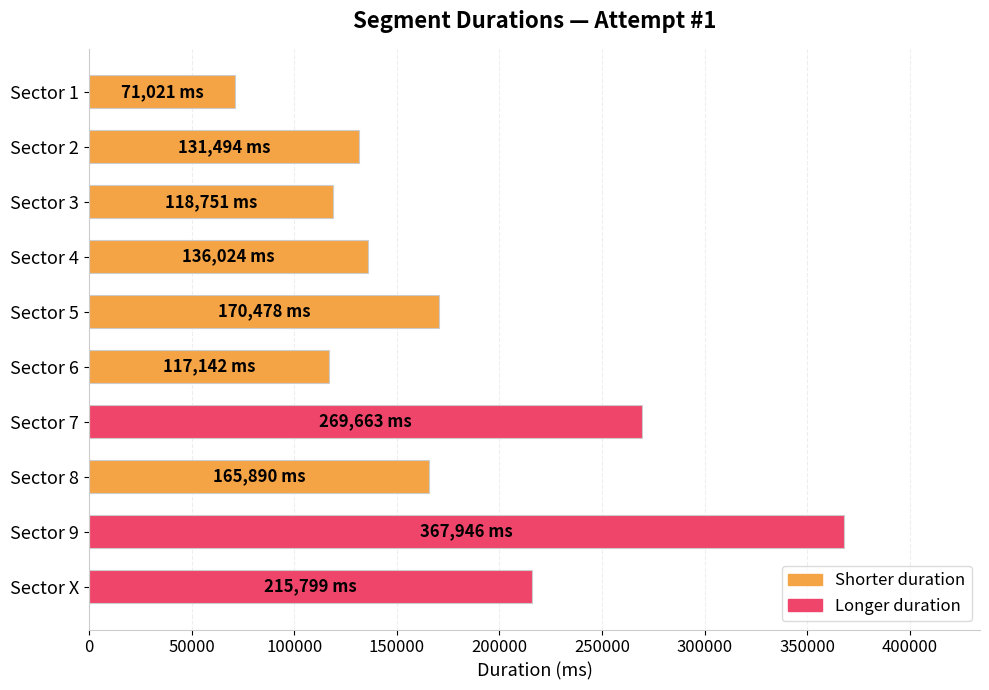

What is the change in value from Sector 7 to Sector 9?

+98283